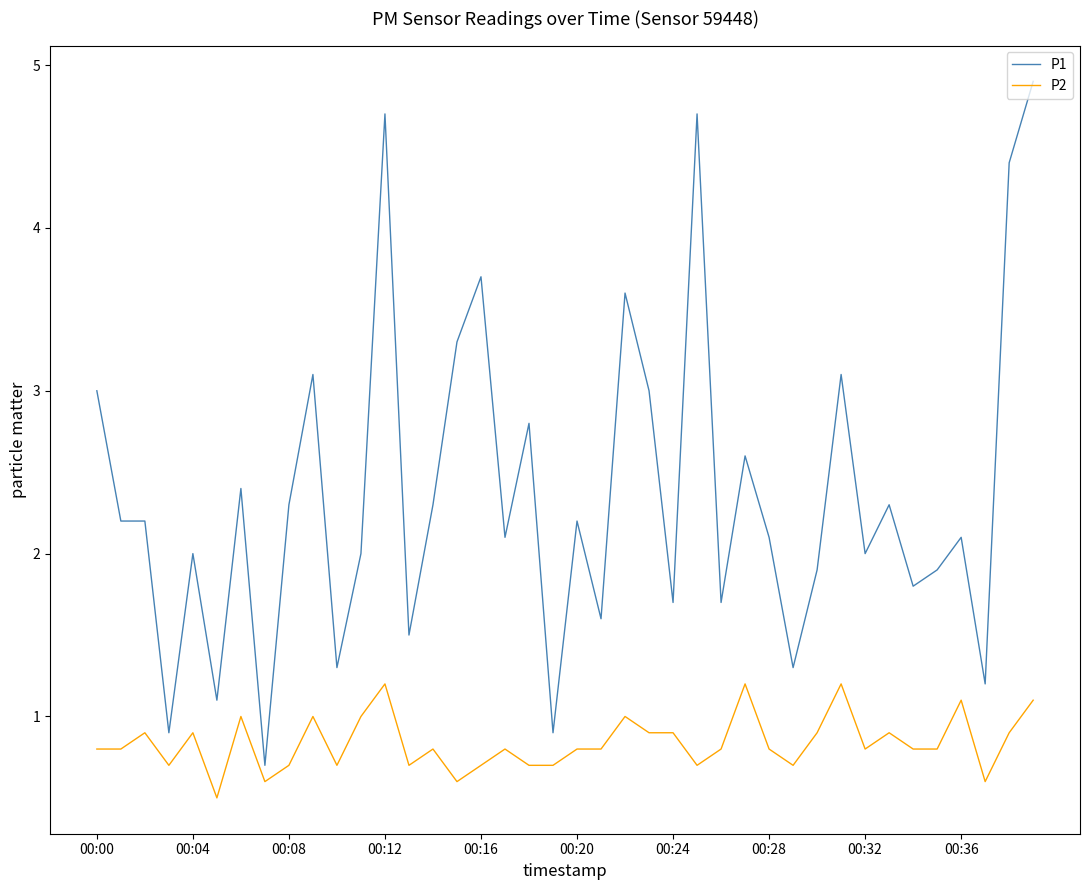

Reading left to right, extract all data points from this chart.

P1: 3.0	2.2	2.2	0.9	2.0	1.1	2.4	0.7	2.3	3.1	1.3	2.0	4.7	1.5	2.3	3.3	3.7	2.1	2.8	0.9	2.2	1.6	3.6	3.0	1.7	4.7	1.7	2.6	2.1	1.3	1.9	3.1	2.0	2.3	1.8	1.9	2.1	1.2	4.4	4.9
P2: 0.8	0.8	0.9	0.7	0.9	0.5	1.0	0.6	0.7	1.0	0.7	1.0	1.2	0.7	0.8	0.6	0.7	0.8	0.7	0.7	0.8	0.8	1.0	0.9	0.9	0.7	0.8	1.2	0.8	0.7	0.9	1.2	0.8	0.9	0.8	0.8	1.1	0.6	0.9	1.1